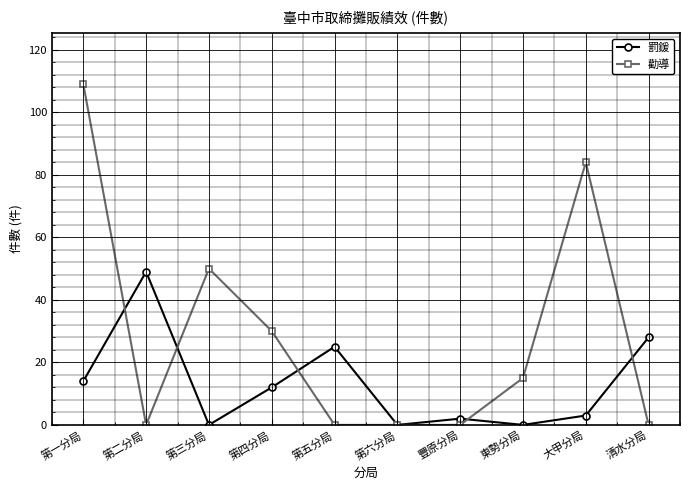

After their last crossing, which series has the higher values: 勸導 or 罰鍰?

罰鍰